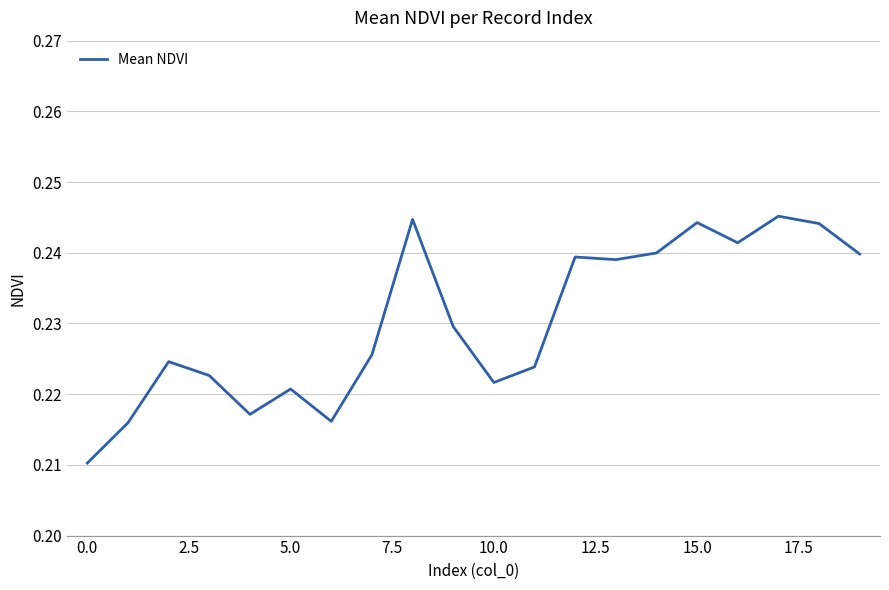

Where is the data nearest to the value 0?

0.0